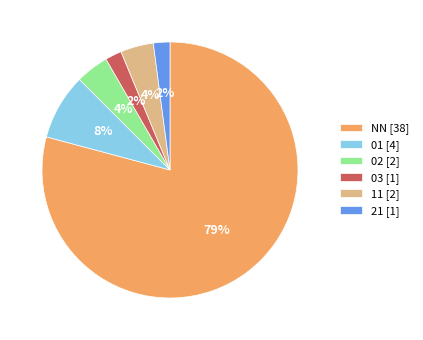

To the nearest percent, what is the average slice percentage?

17%